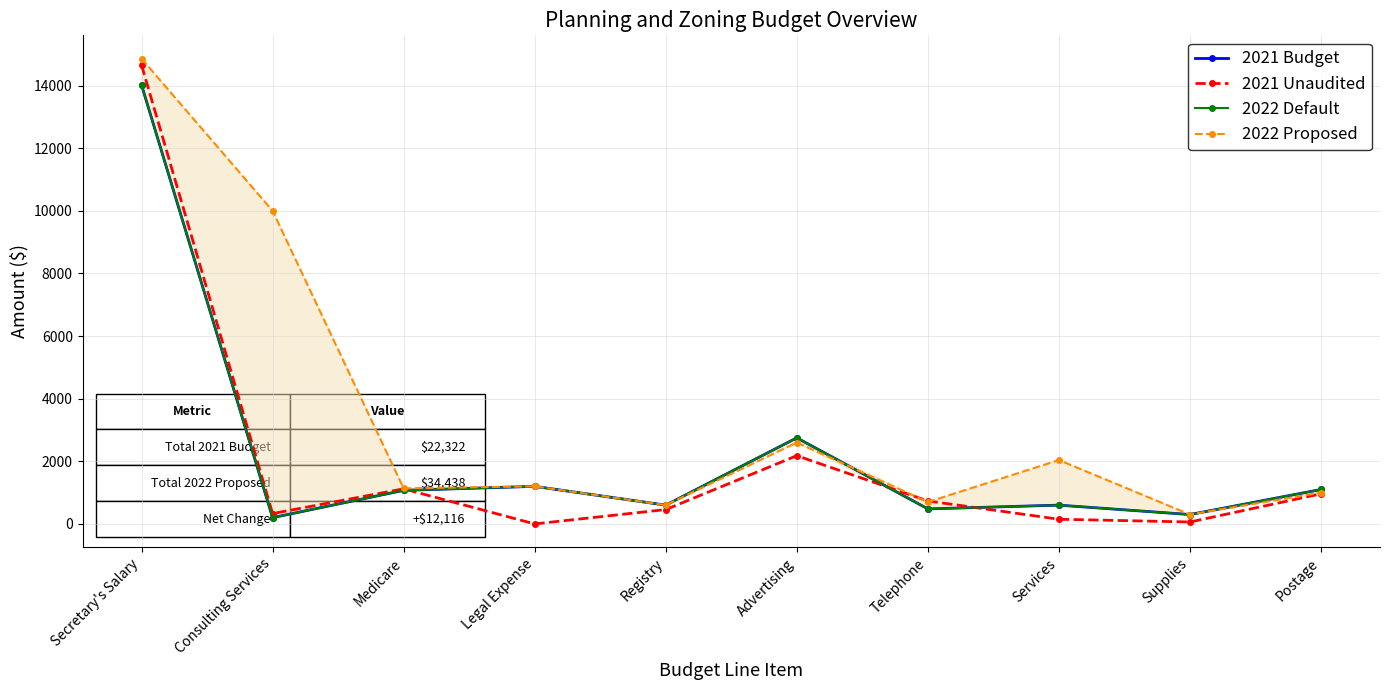

Between Medicare and Services, which series saw the biggest shift?

2021 Unaudited